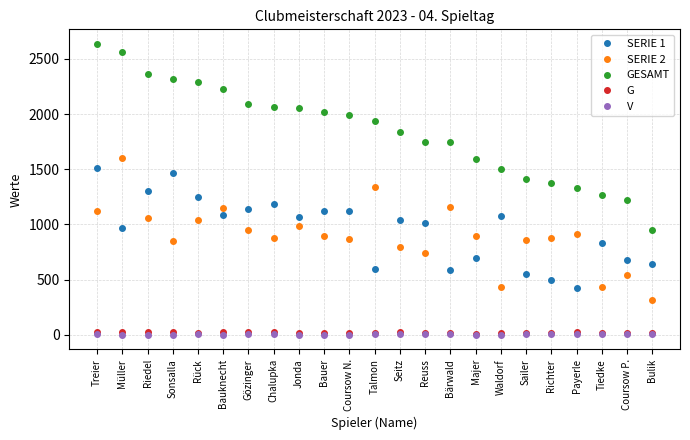

Between Müller and Talmon, which series saw the biggest shift?

GESAMT